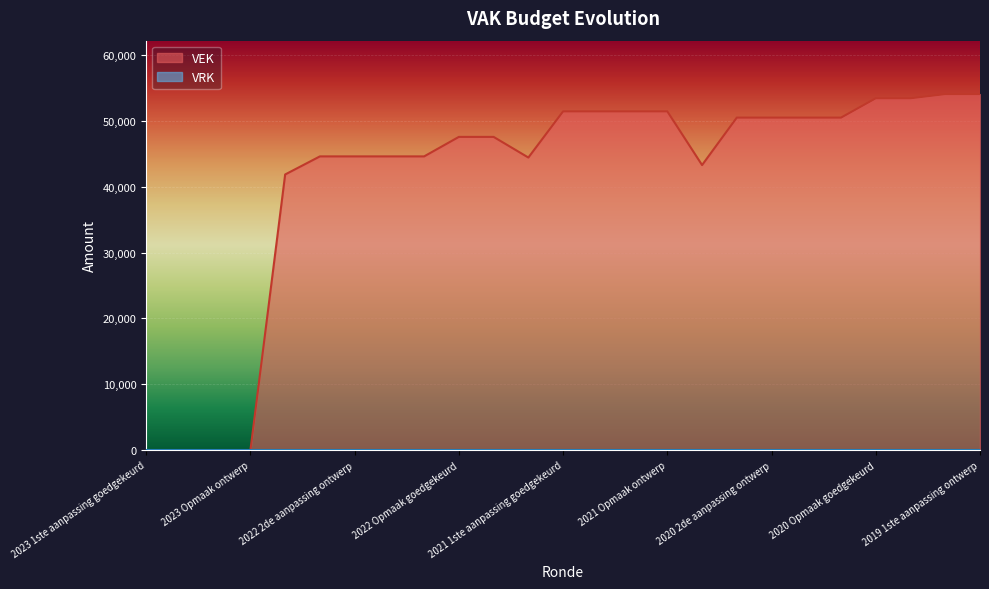

What is the maximum value shown in the chart?

54068